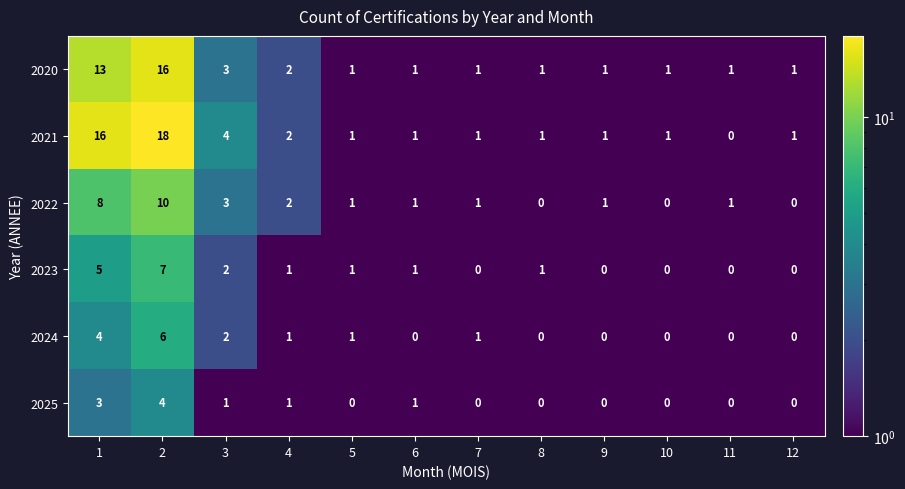

True or false: 2021 has a value of 1 at 6.

True